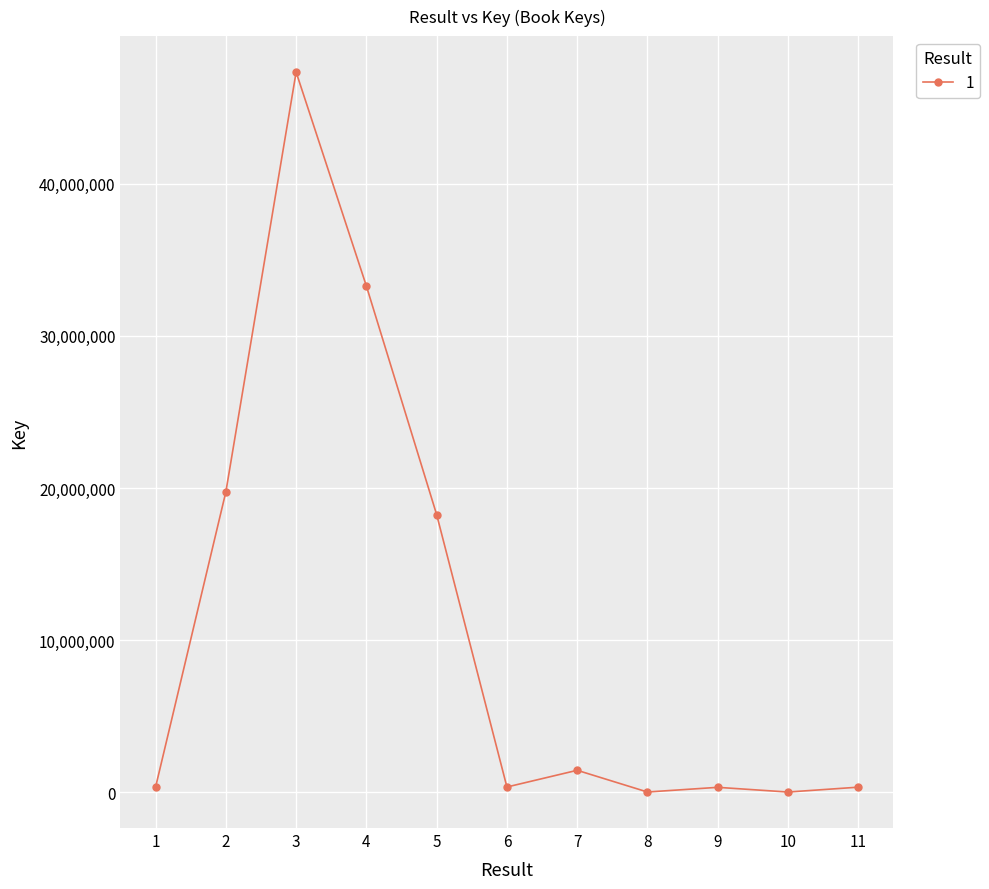

At which label is the value closest to 23678525?

2